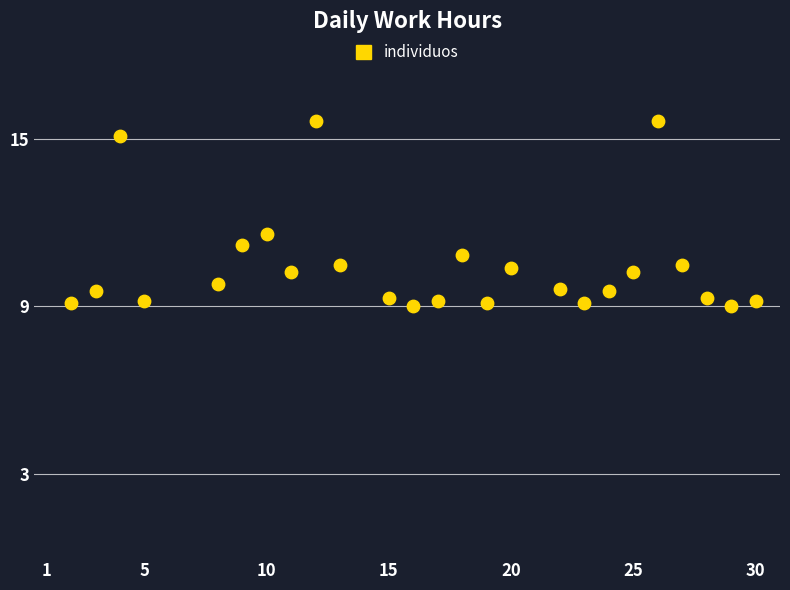

What Y value in the scatter plot is closest to 12?

11.6